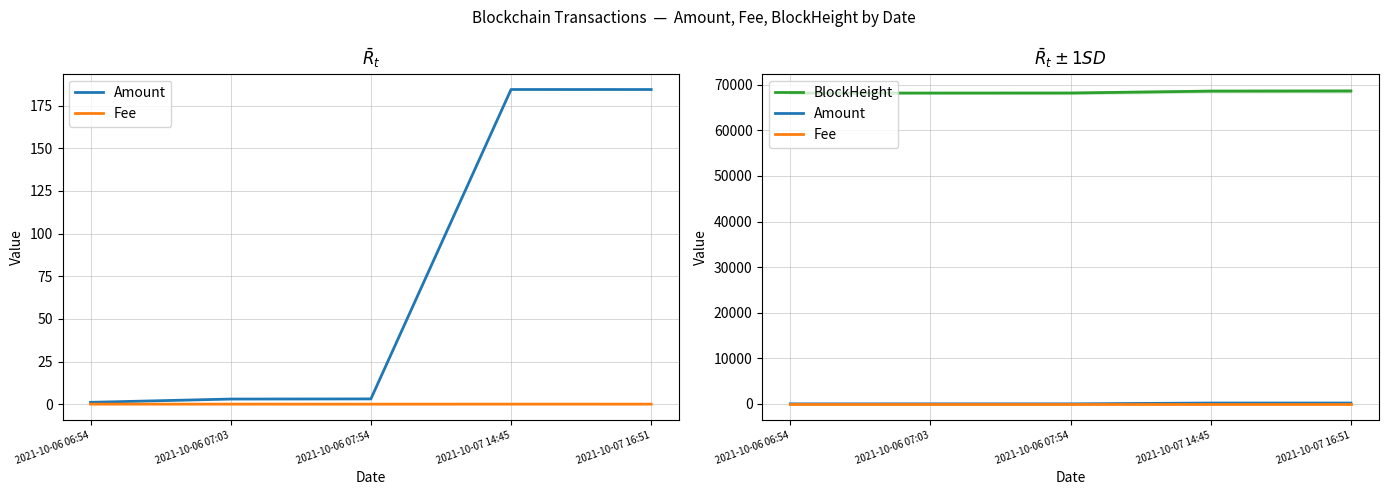

What is the spread (max minus min) of values at 2021-10-06 07:54?

68193.0